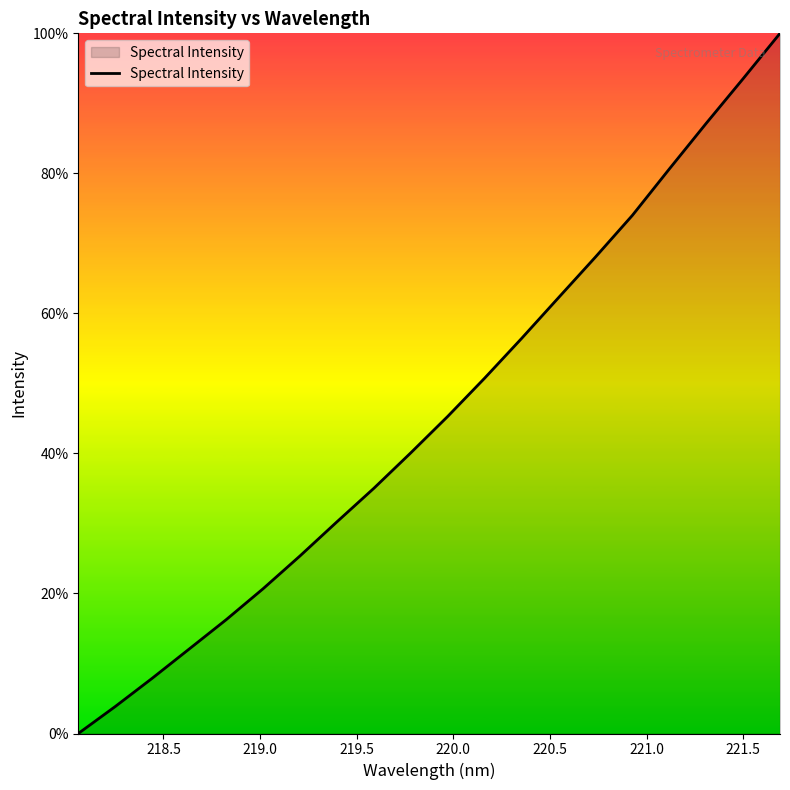

What is the maximum value shown in the chart?

100.0